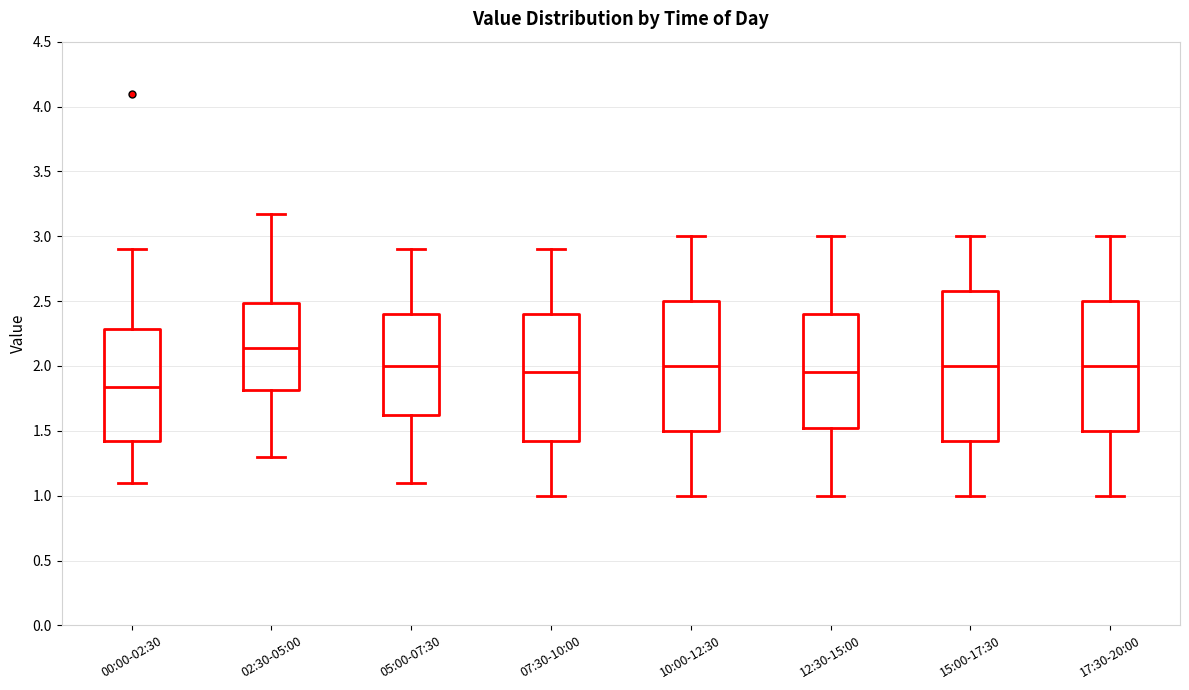

Reading left to right, transcribe this box plot: for each box, give where its median line is, the range the box spans, and where its two whiskers end, as read against the y-axis. The values are not printed on the chart, so give them approximately, as read against the axis.

00:00-02:30: median 1.85, box 1.45 to 2.30, whiskers 1.10 to 2.90
02:30-05:00: median 2.15, box 1.80 to 2.50, whiskers 1.30 to 3.15
05:00-07:30: median 2.00, box 1.65 to 2.40, whiskers 1.10 to 2.90
07:30-10:00: median 1.95, box 1.45 to 2.40, whiskers 1.00 to 2.90
10:00-12:30: median 2.00, box 1.50 to 2.50, whiskers 1.00 to 3.00
12:30-15:00: median 1.95, box 1.55 to 2.40, whiskers 1.00 to 3.00
15:00-17:30: median 2.00, box 1.45 to 2.60, whiskers 1.00 to 3.00
17:30-20:00: median 2.00, box 1.50 to 2.50, whiskers 1.00 to 3.00